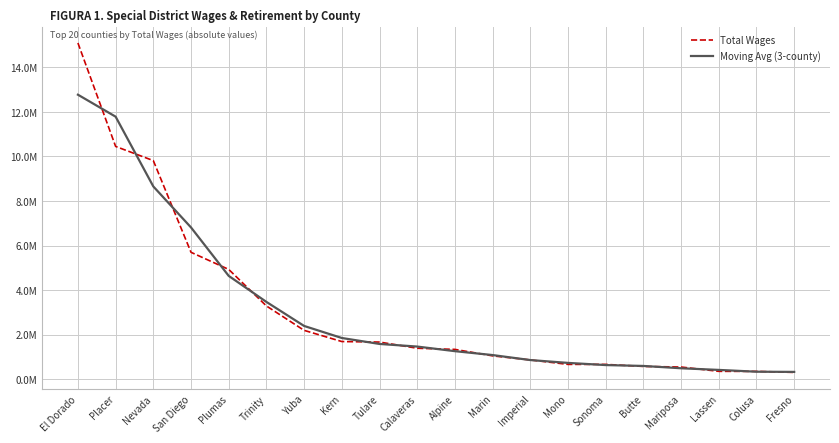

What is the difference between the highest and lowest values at Fresno?

23466.5